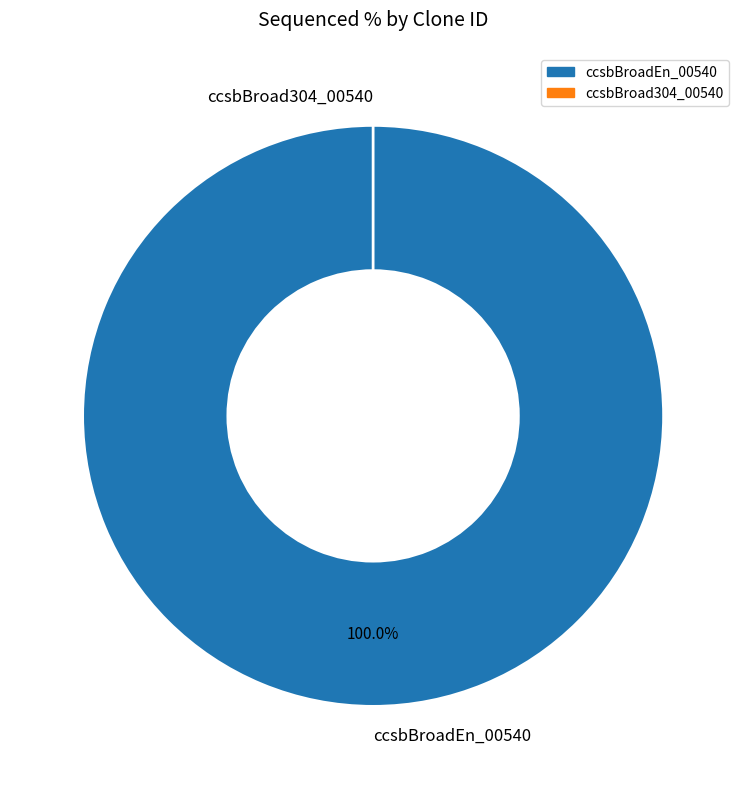

Which has a higher value, ccsbBroad304_00540 or ccsbBroadEn_00540?

ccsbBroadEn_00540